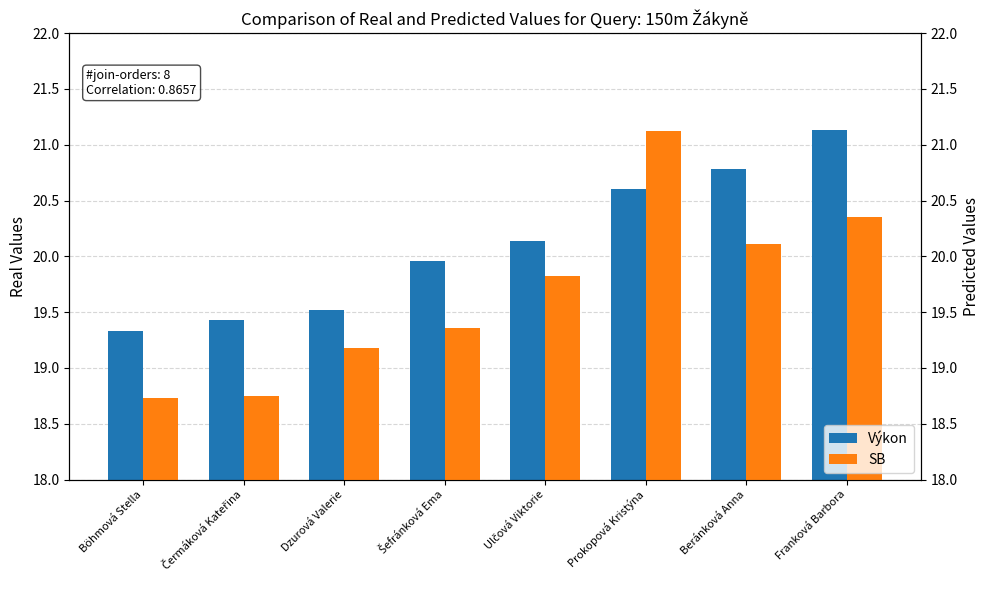

Which has a higher value, Böhmová Stella or Beránková Anna?

Beránková Anna